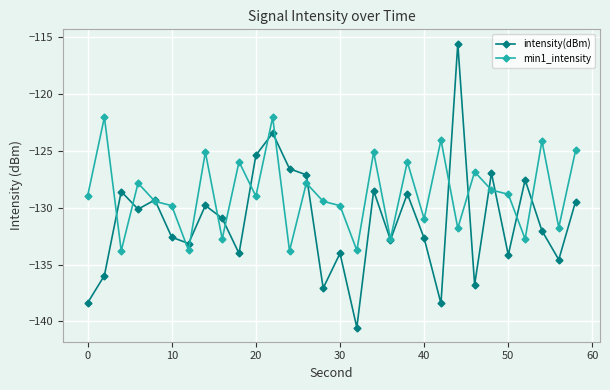

Which series has the largest total across all categories?

min1_intensity